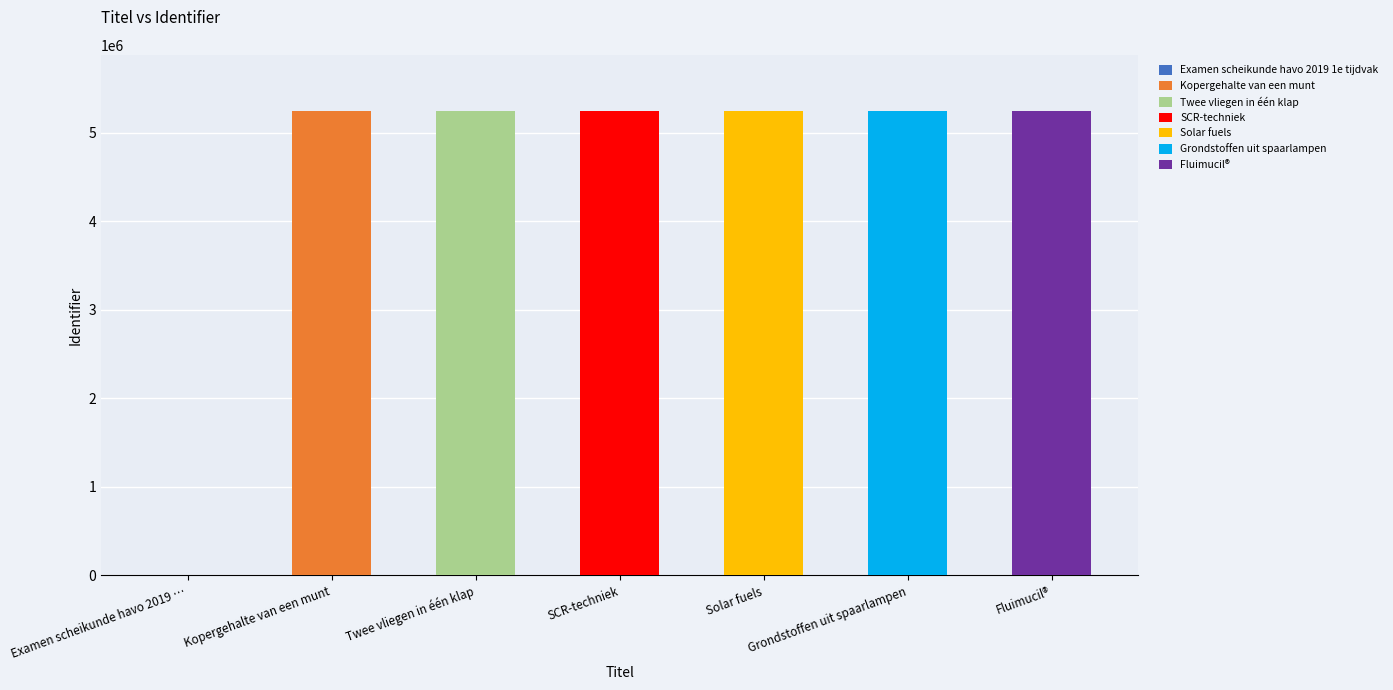

How many values are below 5246804?

3